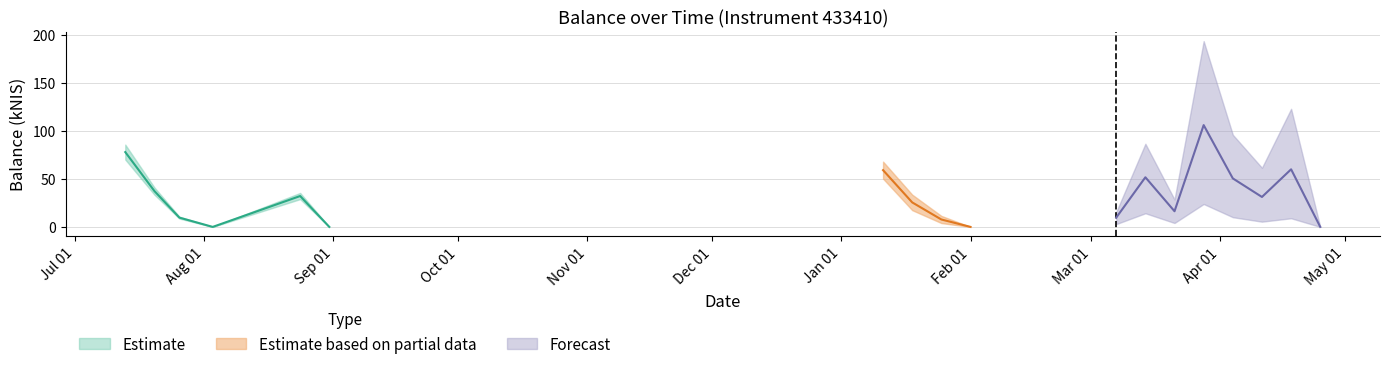

List the labels in order of value, smallest first.

2023-08-03, 2023-08-31, 2024-02-01, 2024-04-25, 2024-01-25, 2023-07-26, 2024-03-07, 2024-03-21, 2024-01-18, 2024-04-11, 2023-08-24, 2023-07-20, 2024-04-04, 2024-03-14, 2024-01-11, 2024-04-18, 2023-07-13, 2024-03-28